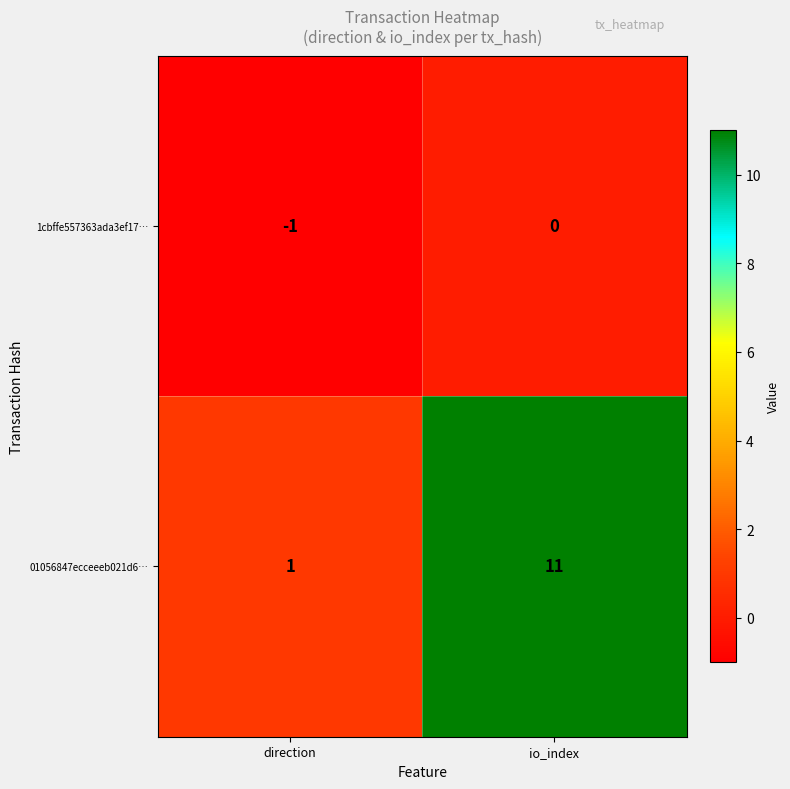

Between direction and io_index, which series saw the biggest shift?

01056847ecceeeb021d6…